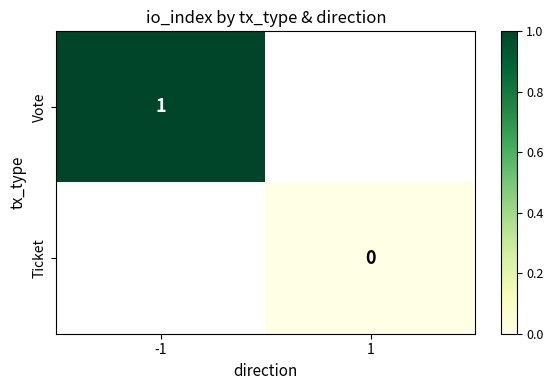

True or false: Vote has a value of 0 at -1.

False